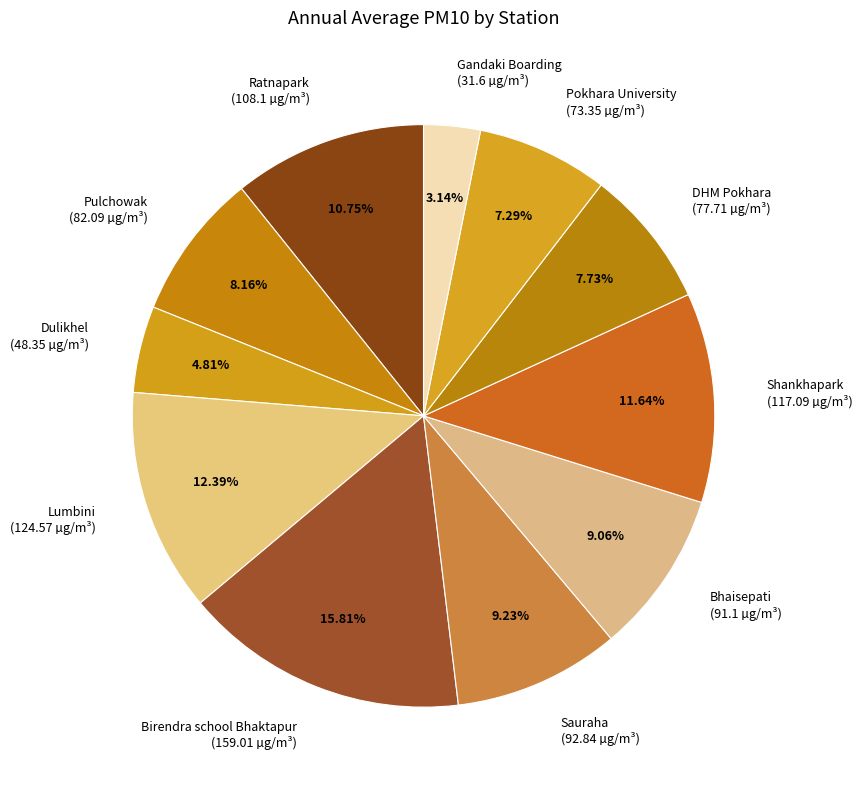

How many slices are in this pie chart?

11